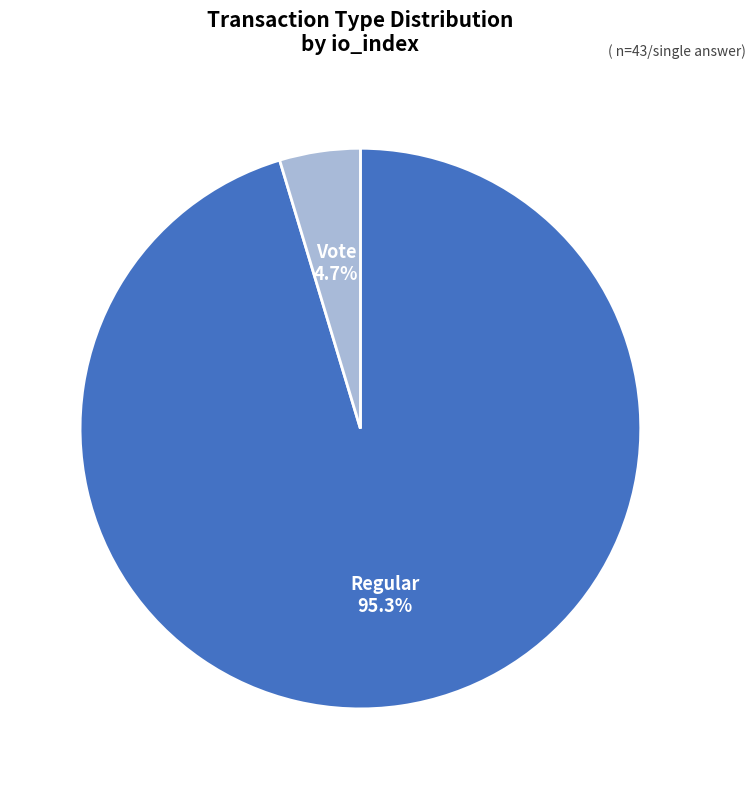

To the nearest percent, what percentage of the pie is Vote?

5%